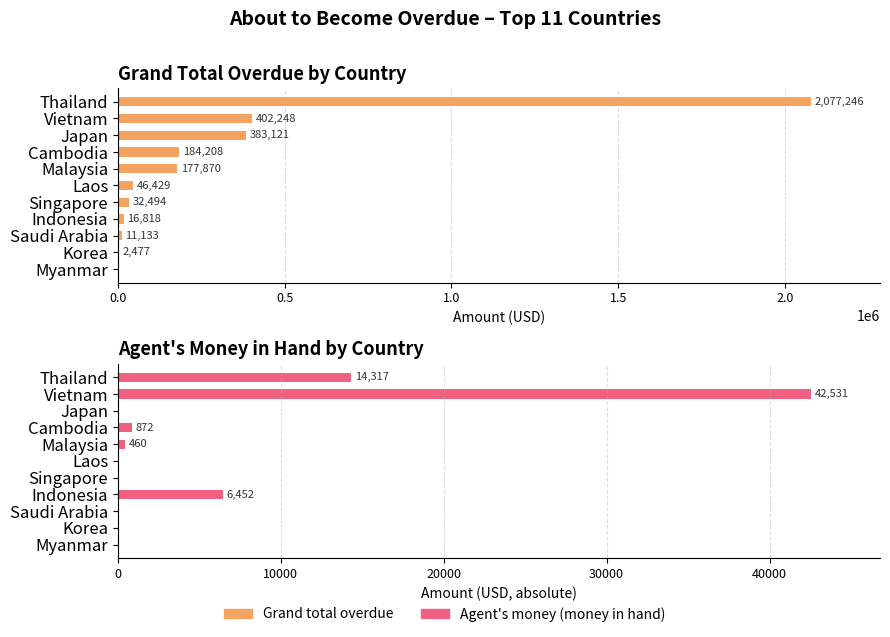

How many categories are shown in the chart?

11